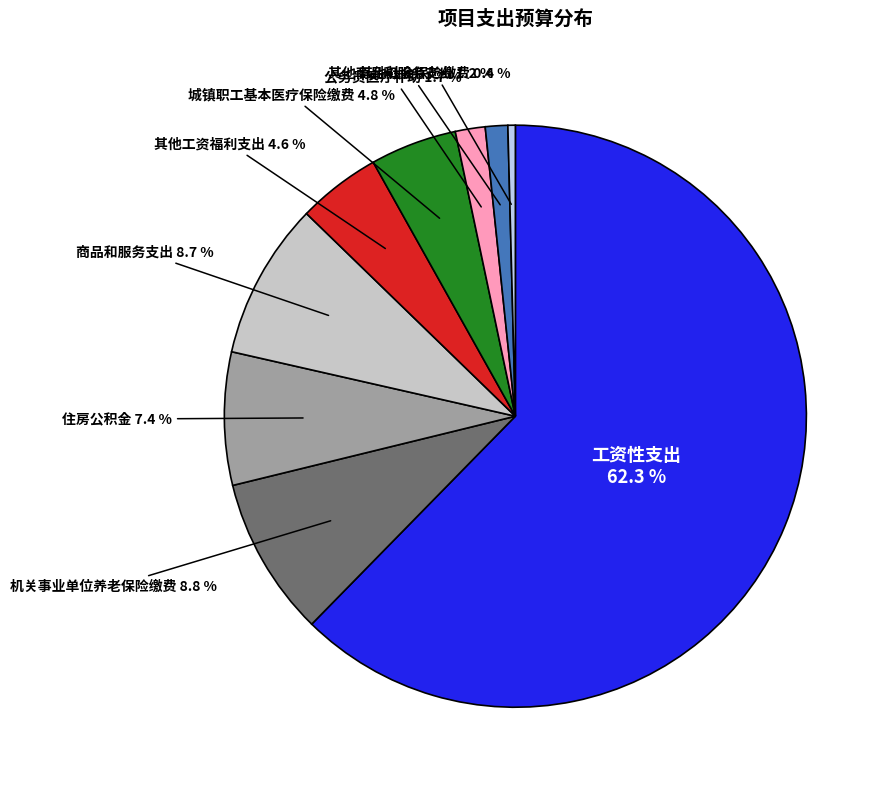

Count the number of slices in the pie.

9